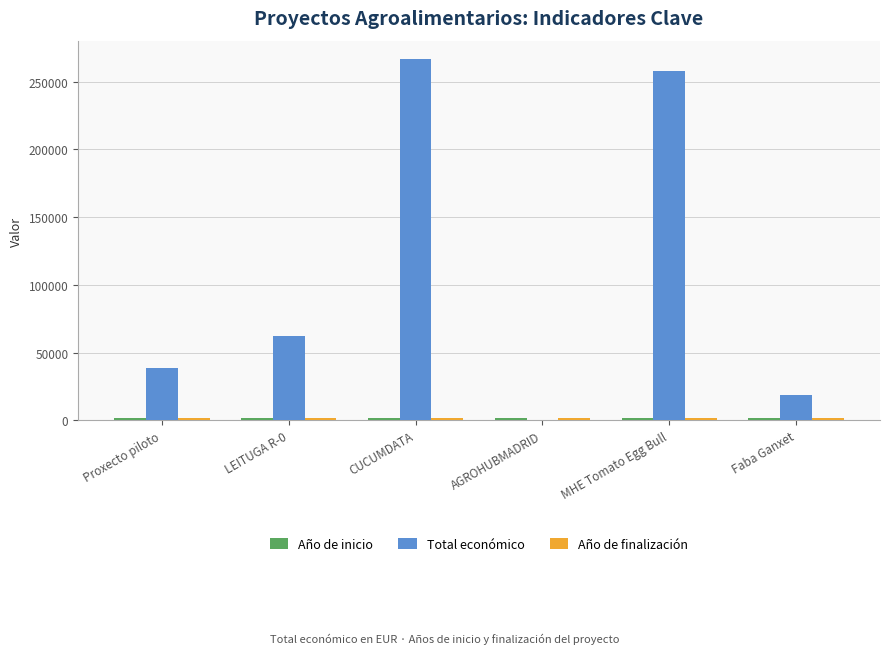

Which series changed the most between LEITUGA R-0 and MHE Tomato Egg Bull?

Total económico